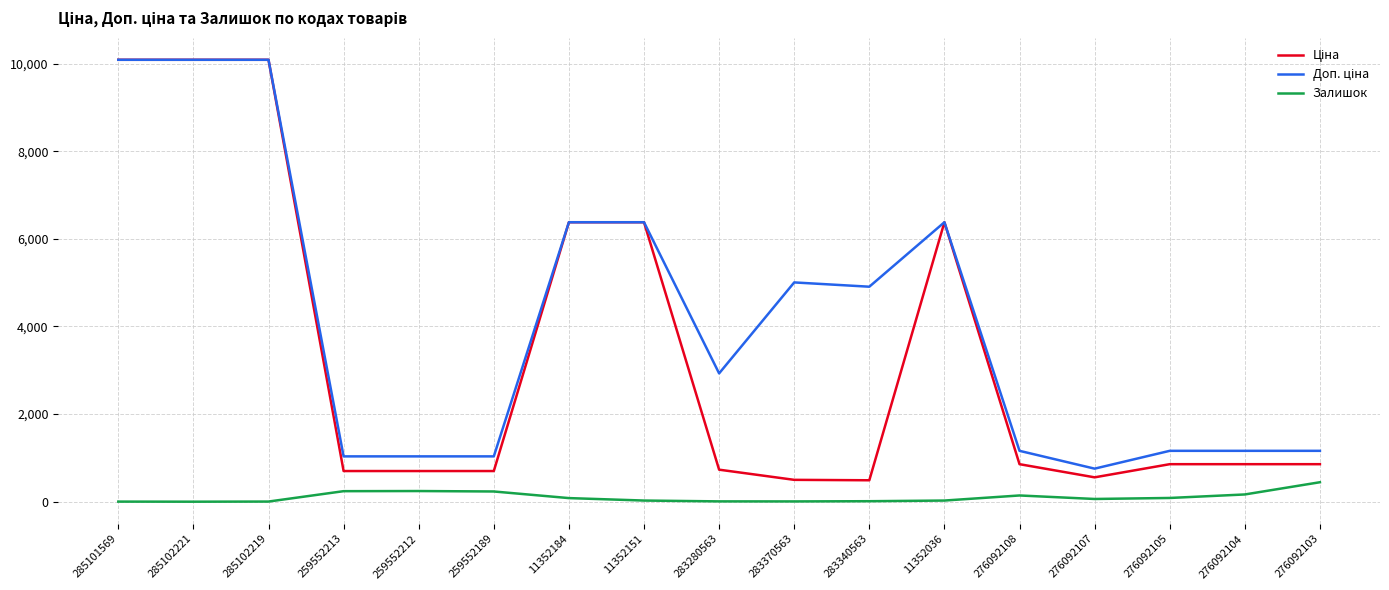

What is the maximum value for Залишок?

446.0